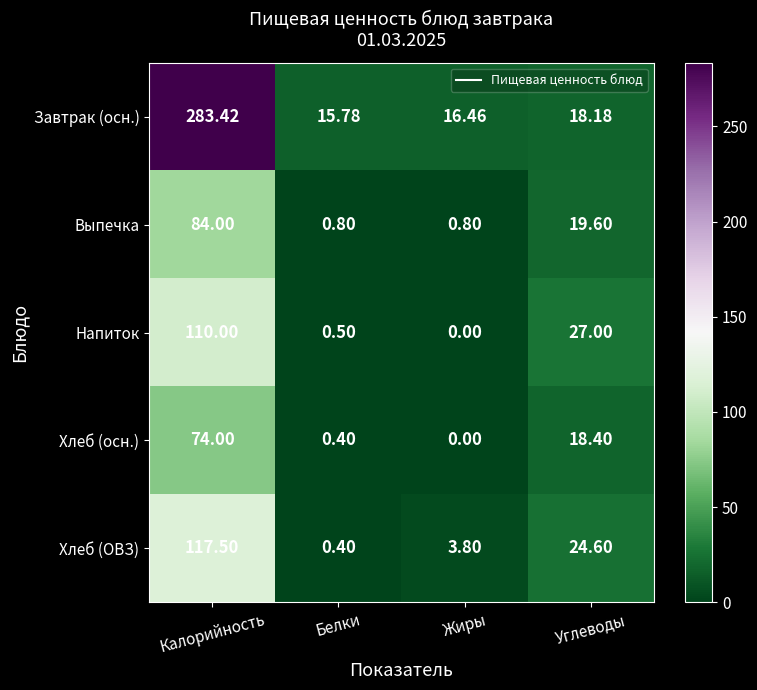

Rank the categories by Завтрак (осн.) value from lowest to highest.

Белки, Жиры, Углеводы, Калорийность